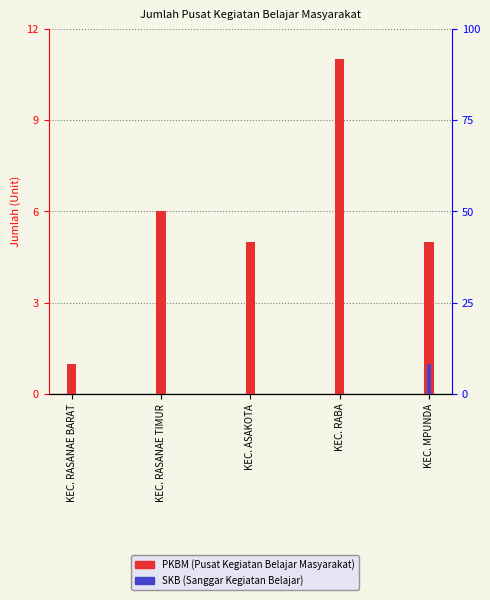

The PKBM series shows 5 at KEC. ASAKOTA. True or false?

True